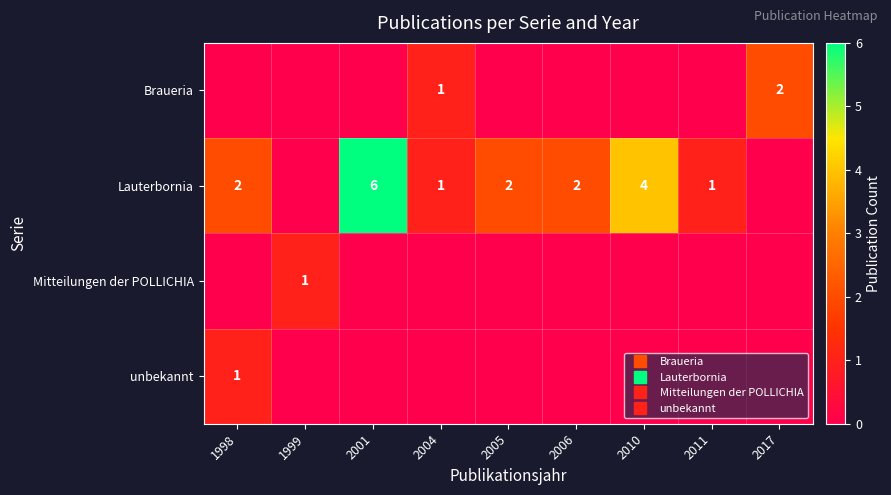

List the series in order of their peak value, highest first.

Lauterbornia, Braueria, Mitteilungen der POLLICHIA, unbekannt